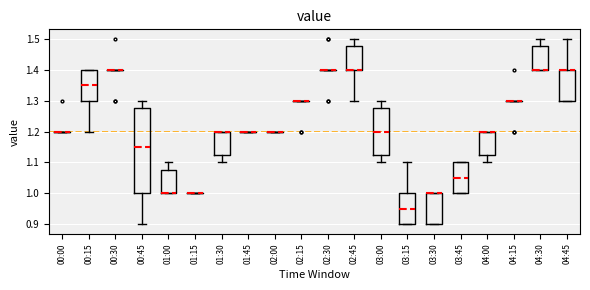

Reading left to right, read every box against the y-axis: the position of its median line, the range the box covers, and the ends of its whiskers. The values are not printed on the chart, so give them approximately, as read against the axis.

00:00: box collapsed to a line at 1.20, whiskers 1.20 to 1.20
00:15: median 1.35, box 1.30 to 1.40, whiskers 1.20 to 1.40
00:30: box collapsed to a line at 1.40, whiskers 1.40 to 1.40
00:45: median 1.15, box 1.00 to 1.28, whiskers 0.90 to 1.30
01:00: median 1.00 (drawn on the box's lower edge), box 1.00 to 1.08, whiskers 1.00 to 1.10
01:15: box collapsed to a line at 1.00, whiskers 1.00 to 1.00
01:30: median 1.20 (drawn on the box's upper edge), box 1.13 to 1.20, whiskers 1.10 to 1.20
01:45: box collapsed to a line at 1.20, whiskers 1.20 to 1.20
02:00: box collapsed to a line at 1.20, whiskers 1.20 to 1.20
02:15: box collapsed to a line at 1.30, whiskers 1.30 to 1.30
02:30: box collapsed to a line at 1.40, whiskers 1.40 to 1.40
02:45: median 1.40 (drawn on the box's lower edge), box 1.40 to 1.48, whiskers 1.30 to 1.50
03:00: median 1.20, box 1.13 to 1.28, whiskers 1.10 to 1.30
03:15: median 0.95, box 0.90 to 1.00, whiskers 0.90 to 1.10
03:30: median 1.00 (drawn on the box's upper edge), box 0.90 to 1.00, whiskers 0.90 to 1.00
03:45: median 1.05, box 1.00 to 1.10, whiskers 1.00 to 1.10
04:00: median 1.20 (drawn on the box's upper edge), box 1.13 to 1.20, whiskers 1.10 to 1.20
04:15: box collapsed to a line at 1.30, whiskers 1.30 to 1.30
04:30: median 1.40 (drawn on the box's lower edge), box 1.40 to 1.48, whiskers 1.40 to 1.50
04:45: median 1.40 (drawn on the box's upper edge), box 1.30 to 1.40, whiskers 1.30 to 1.50